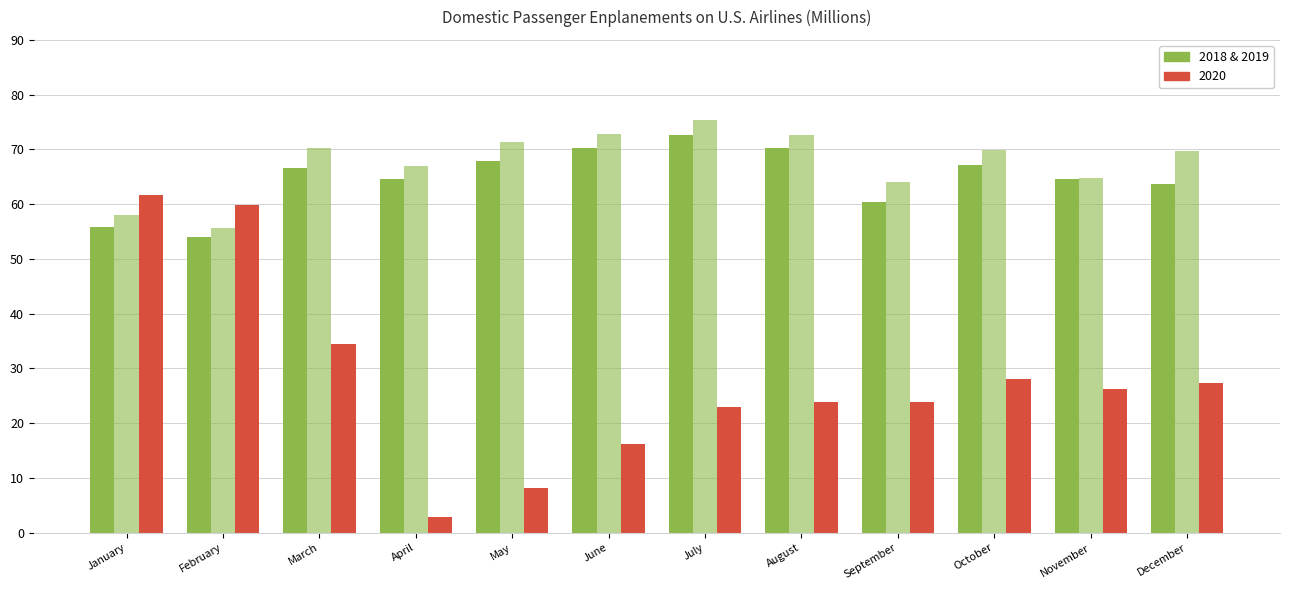

What is the spread (max minus min) of values at June?

56.7